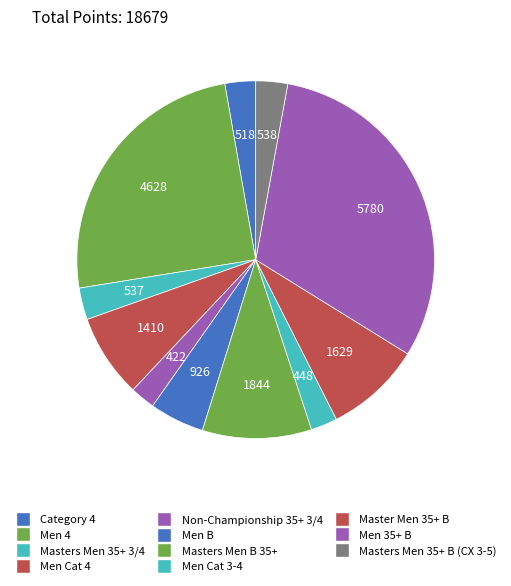

Which has a higher value, Masters Men B 35+ or Masters Men 35+ 3/4?

Masters Men B 35+